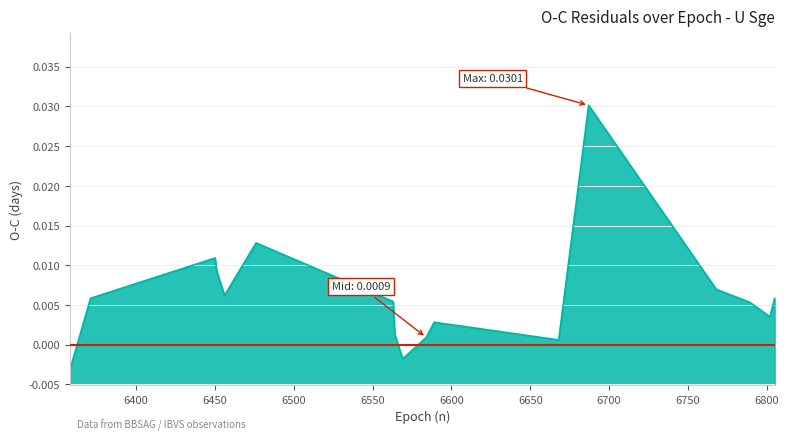

Where is the first local maximum?

2